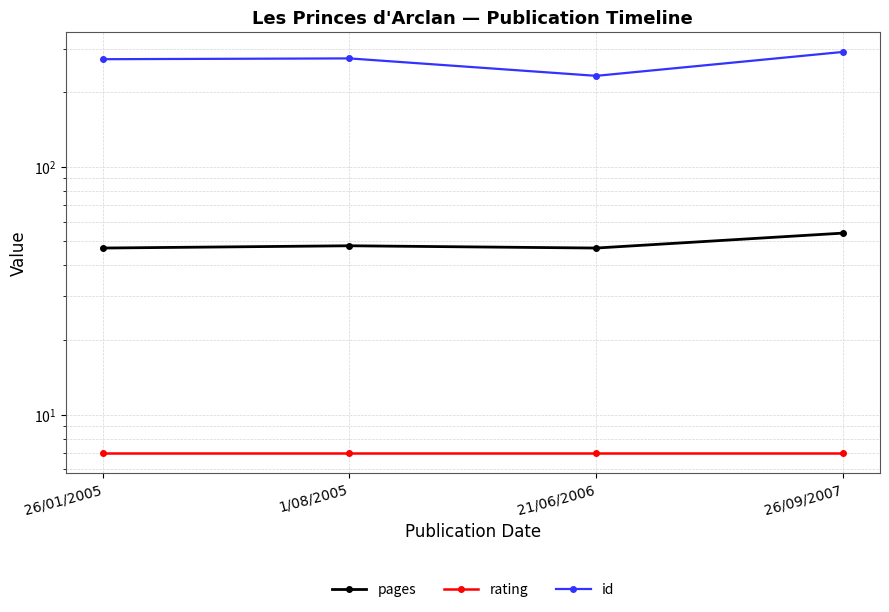

Which series has the largest total across all categories?

id